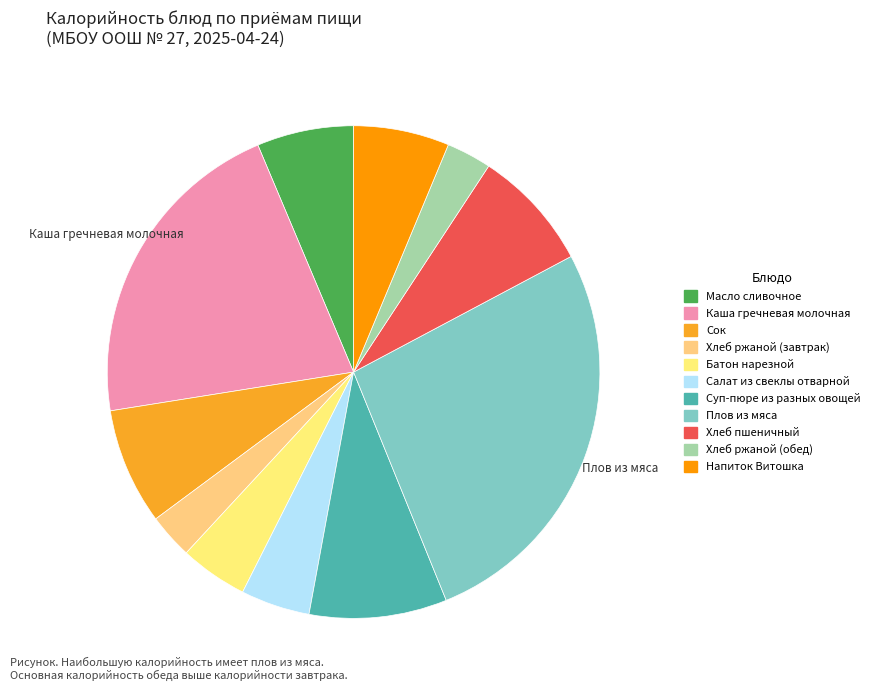

How many segments does this pie chart have?

11